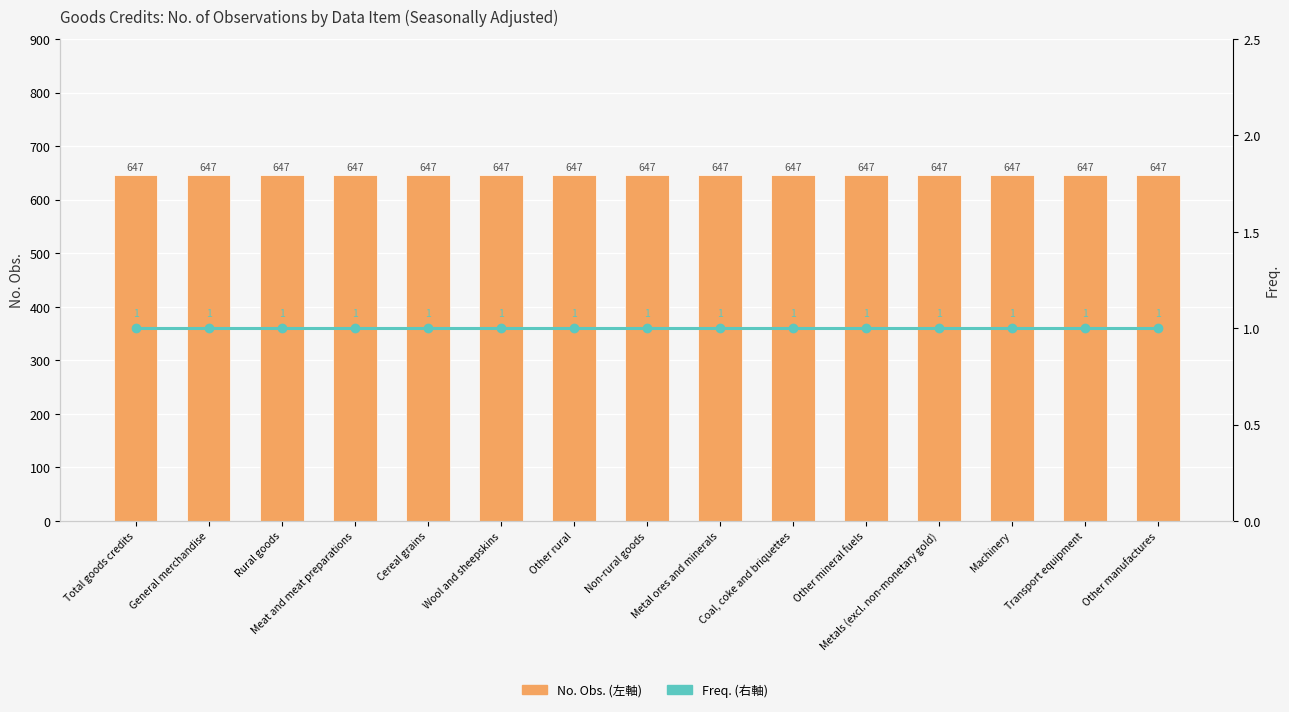

True or false: Freq. (右軸) has a value of 1 at Other mineral fuels.

True